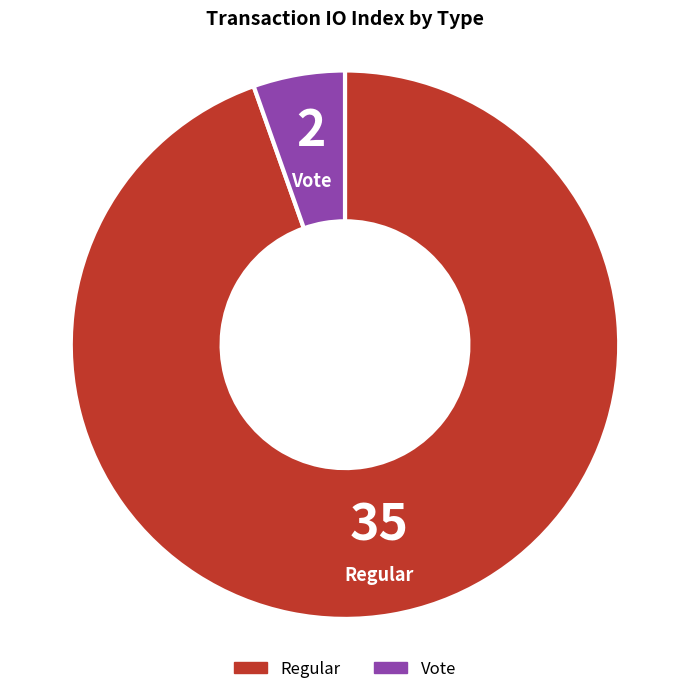

True or false: Vote accounts for 5% of the total.

True